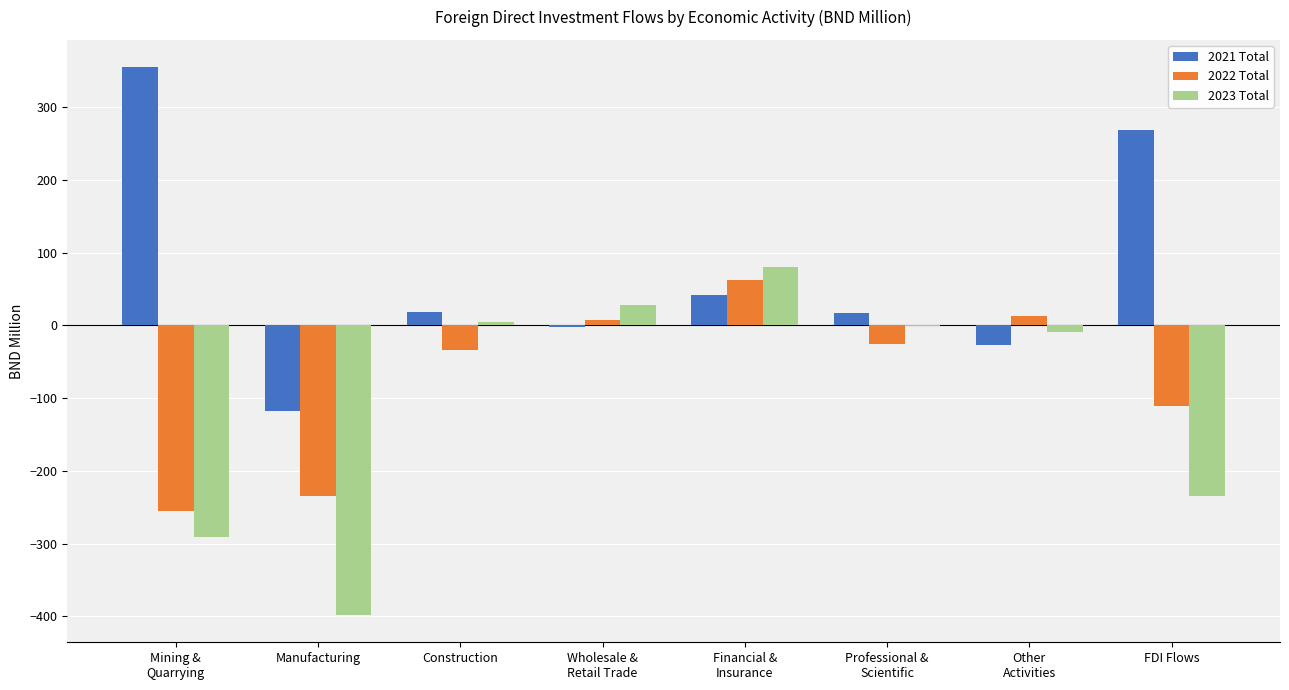

How many values in 2022 Total are above zero?

3